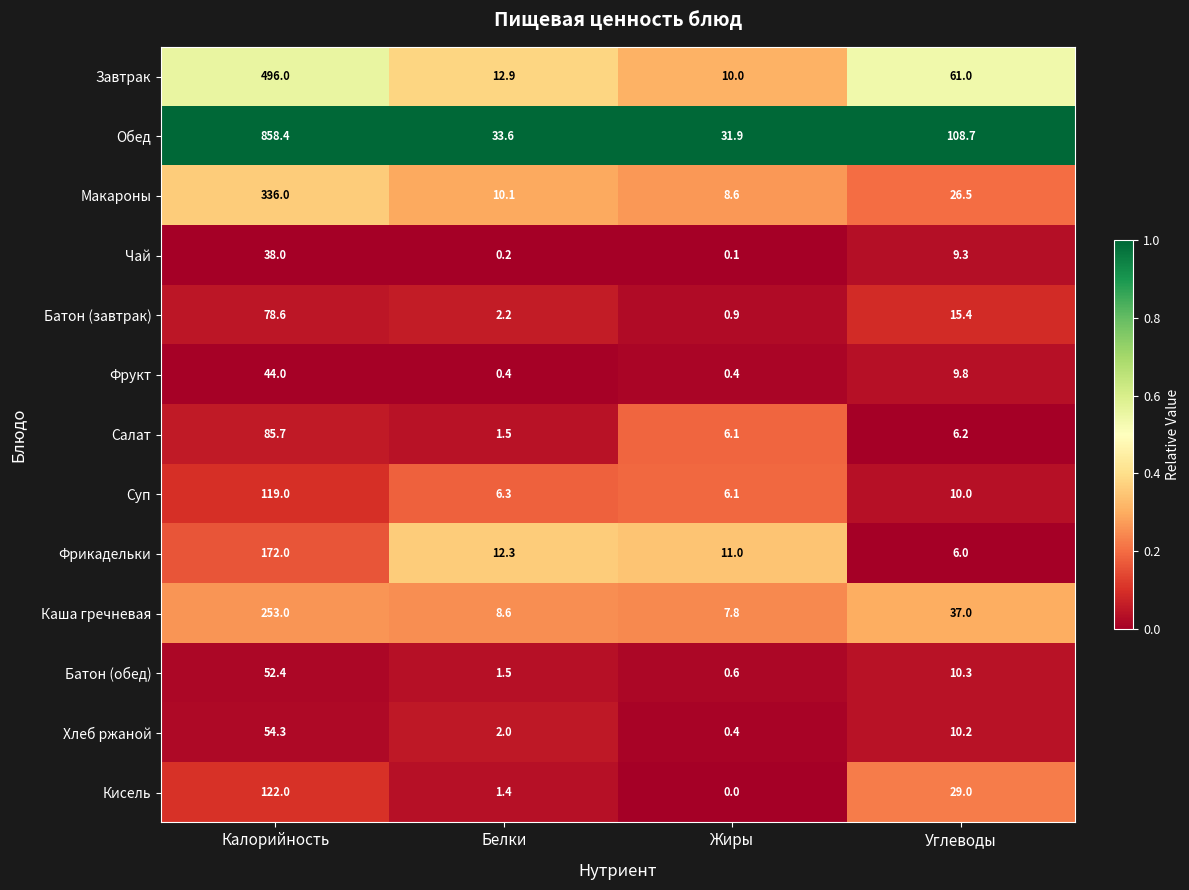

Rank the series by their maximum value, from lowest to highest.

Чай, Фрукт, Батон (обед), Хлеб ржаной, Батон (завтрак), Салат, Суп, Кисель, Фрикадельки, Каша гречневая, Макароны, Завтрак, Обед